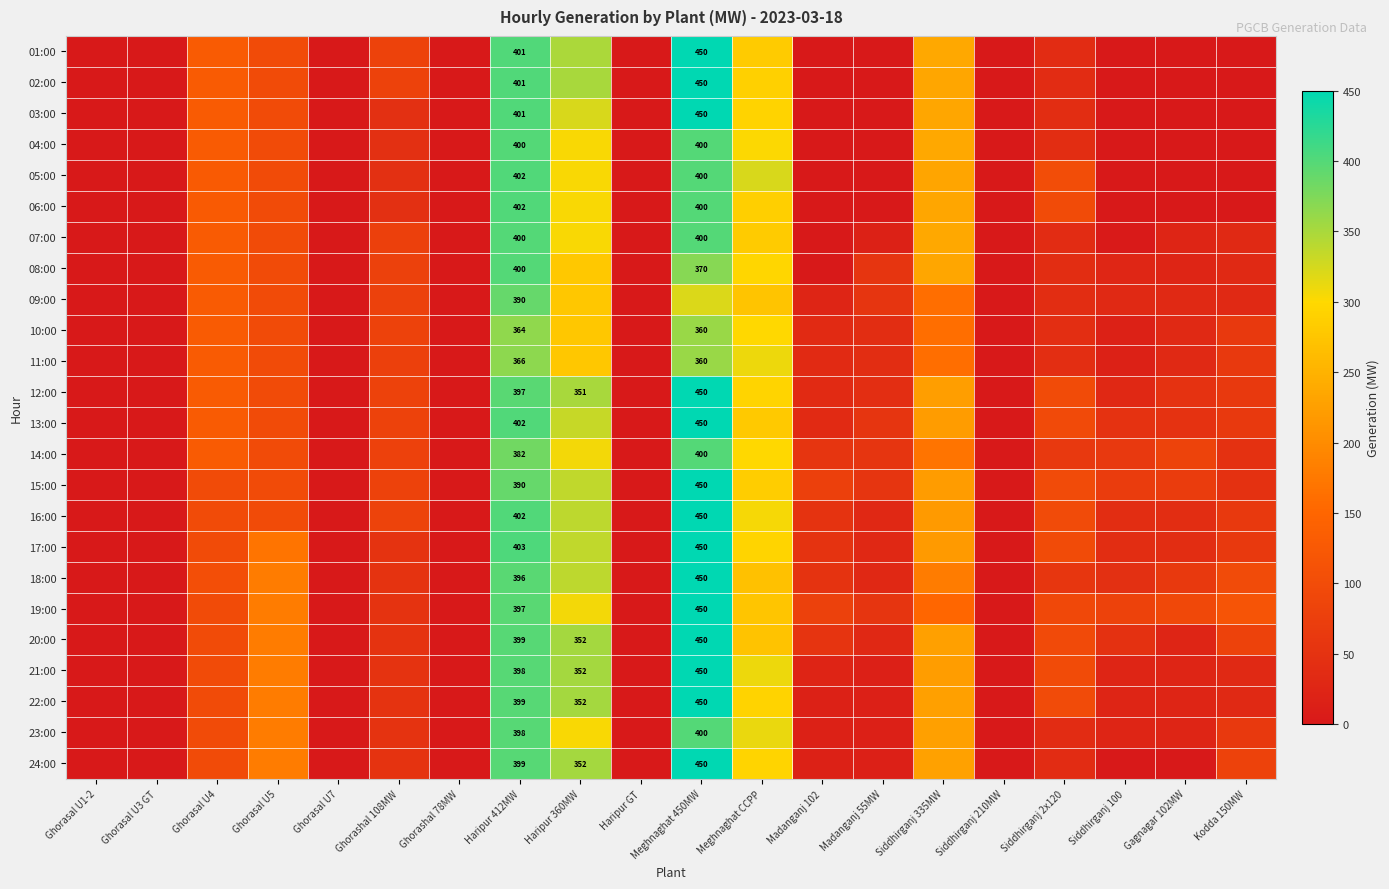

What is the sum of the 24:00 values at Haripur 412MW and Meghnaghat 450MW?

849